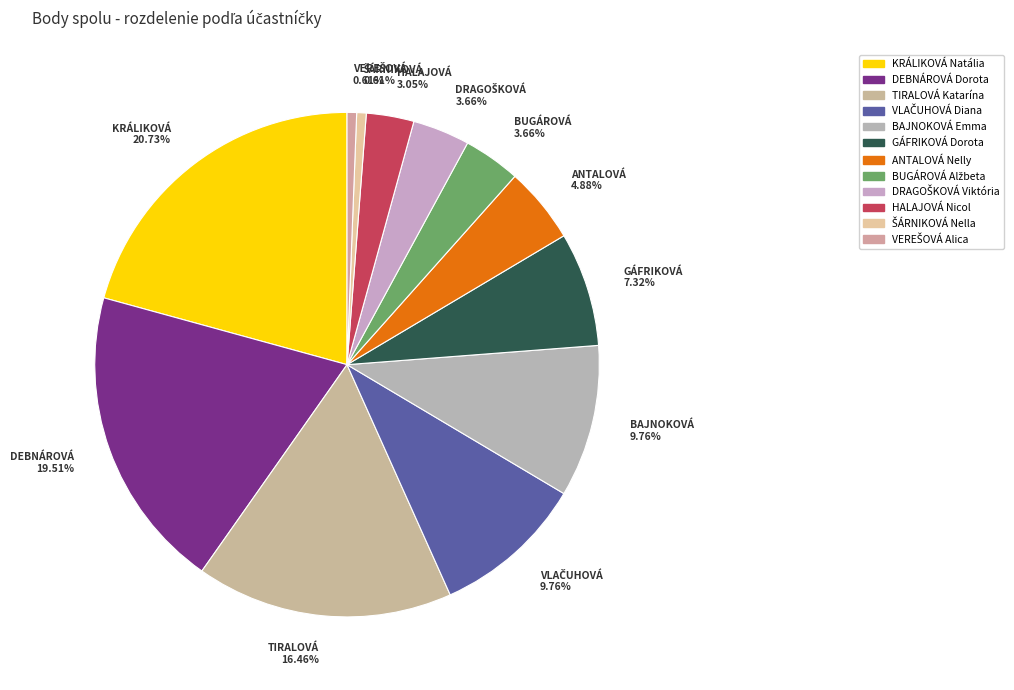

Between KRÁLIKOVÁ Natália and HALAJOVÁ Nicol, which is larger?

KRÁLIKOVÁ Natália